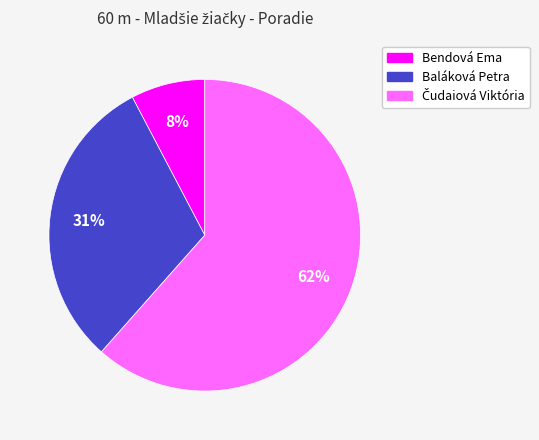

True or false: Baláková Petra accounts for 38% of the total.

False